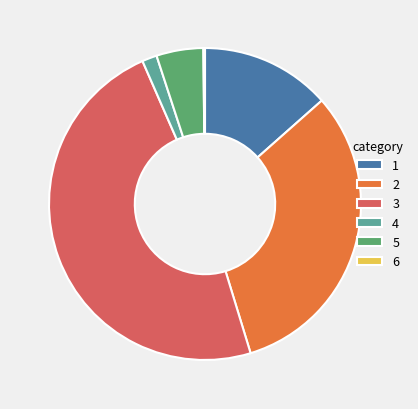

True or false: 5 accounts for 18% of the total.

False